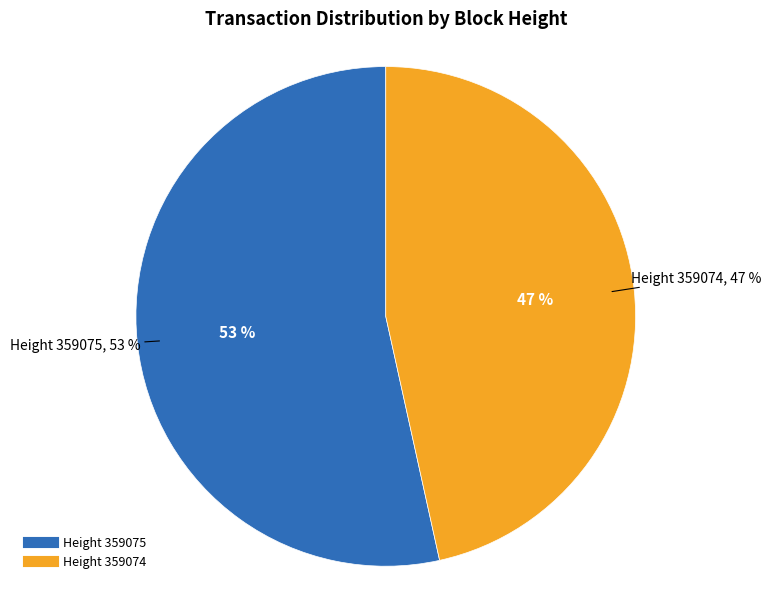

How many segments does this pie chart have?

2